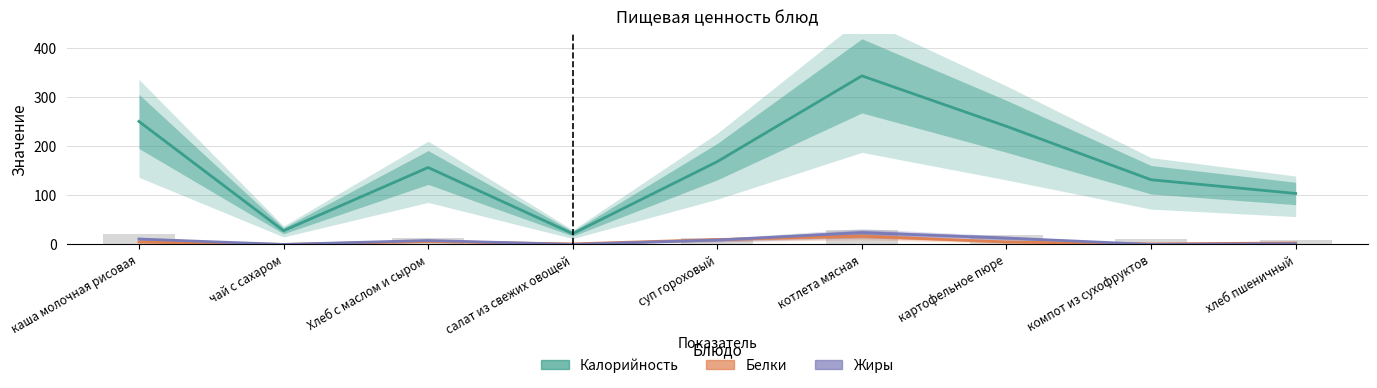

What value does the Жиры series have at картофельное пюре?

13.0